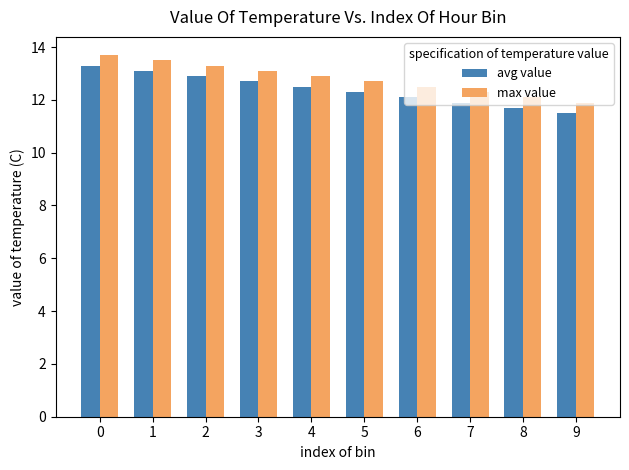

The value of max value at 9 is 5.0. True or false?

False